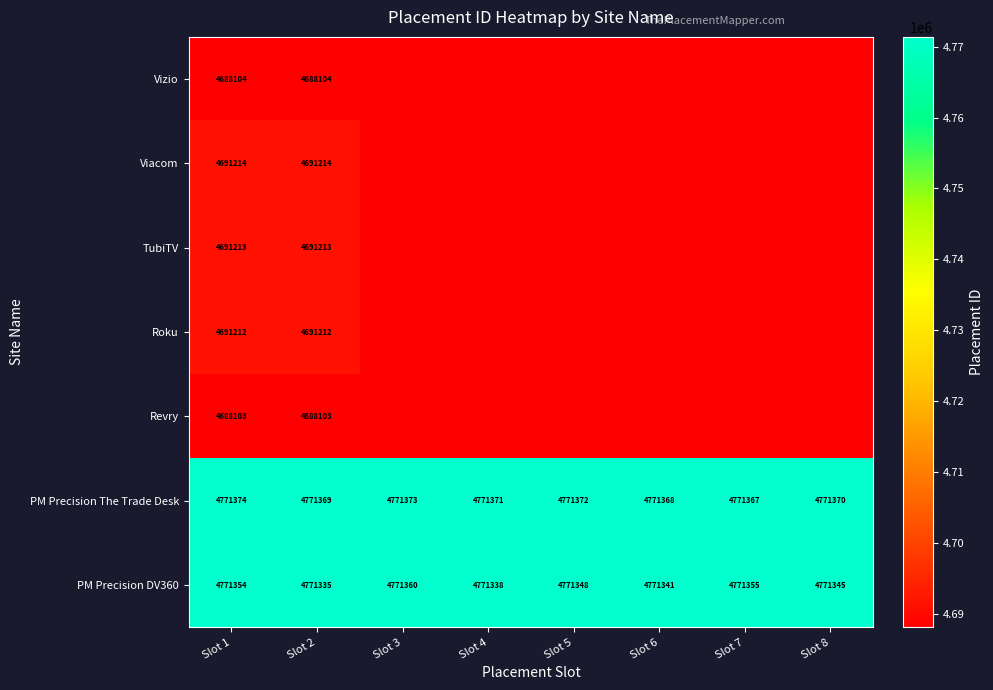

Where is PM Precision DV360 nearest to the value 4771347?

Slot 5